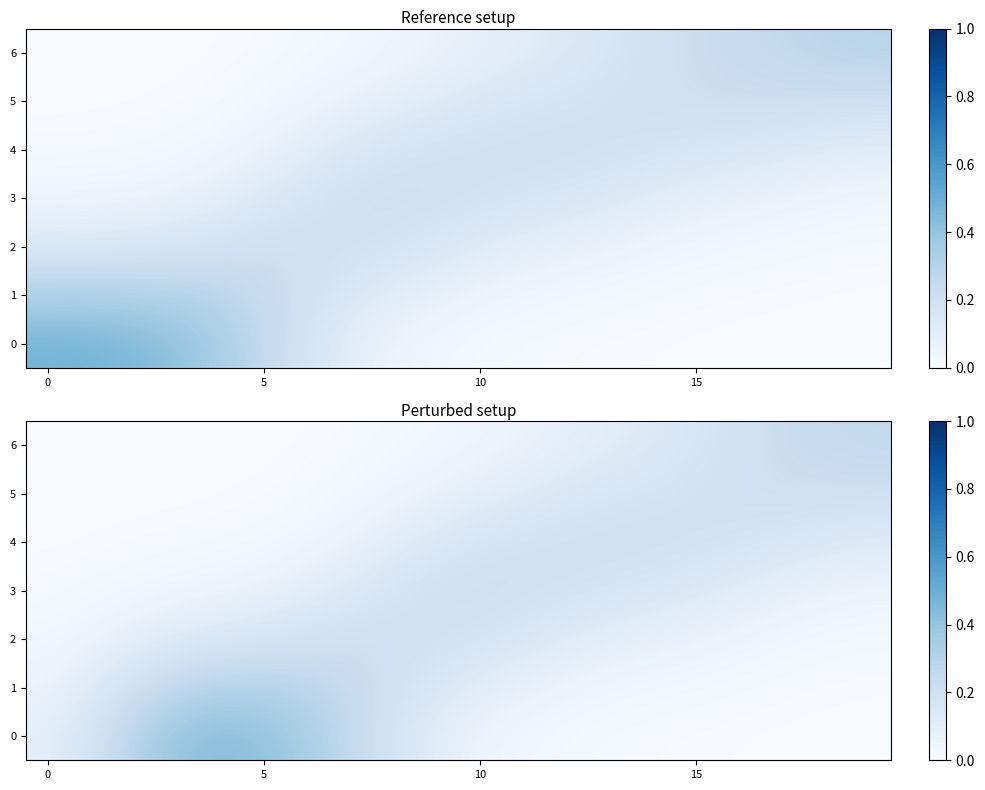

At which category is the sum across all series the highest?

5